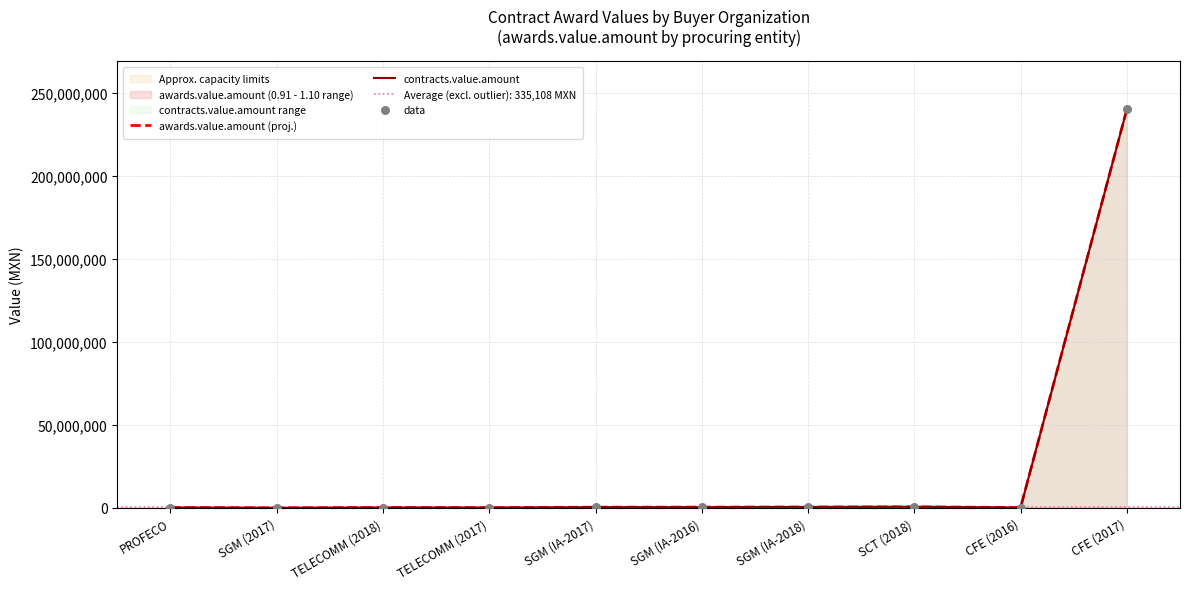

What is the total value across all series at PROFECO?

712800.0